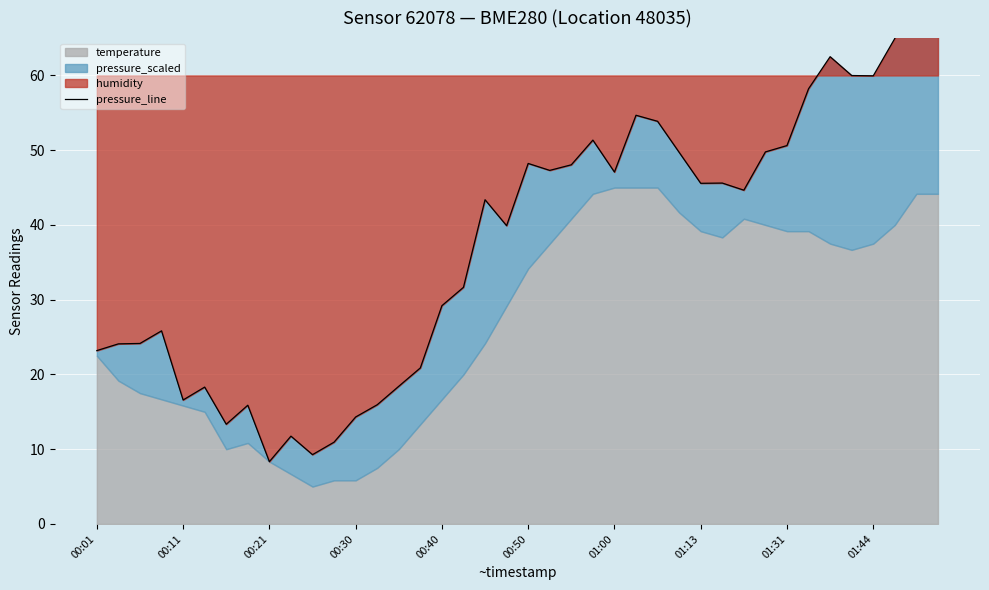

What is the average value?

37.6